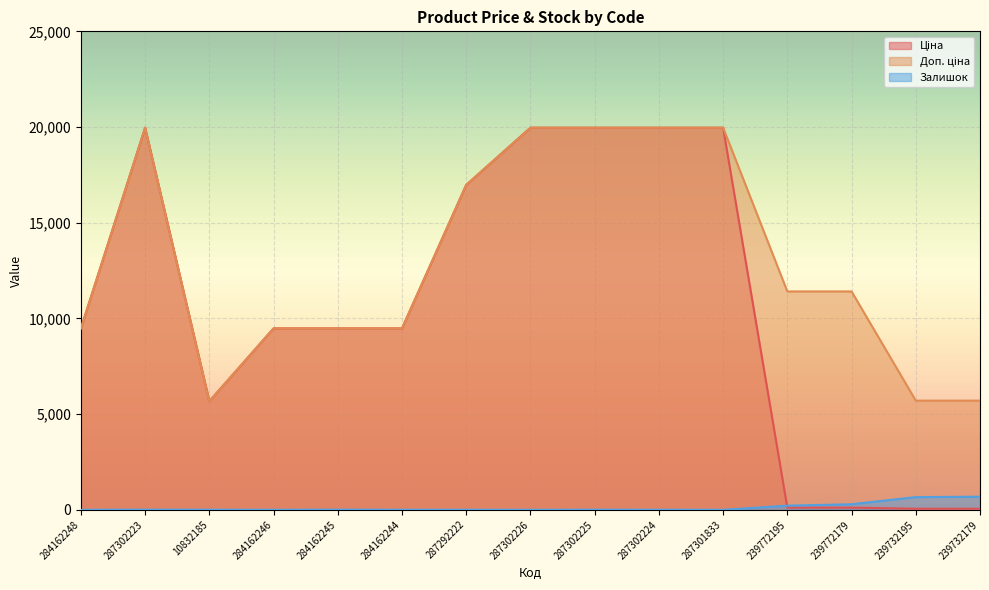

The Залишок series shows -226.9 at 287302226. True or false?

False